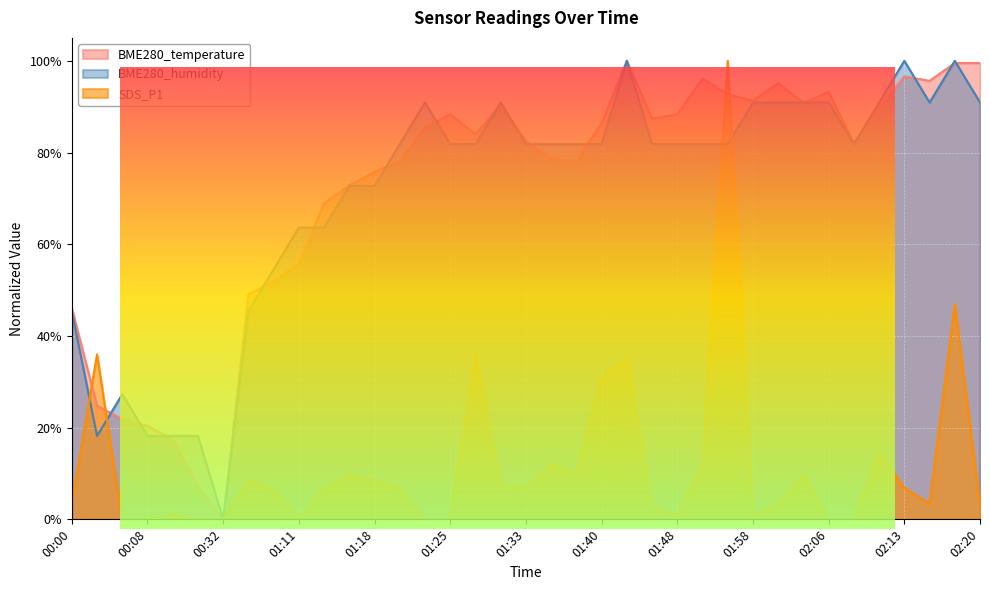

How many intersections are there between BME280_humidity and SDS_P1?

4